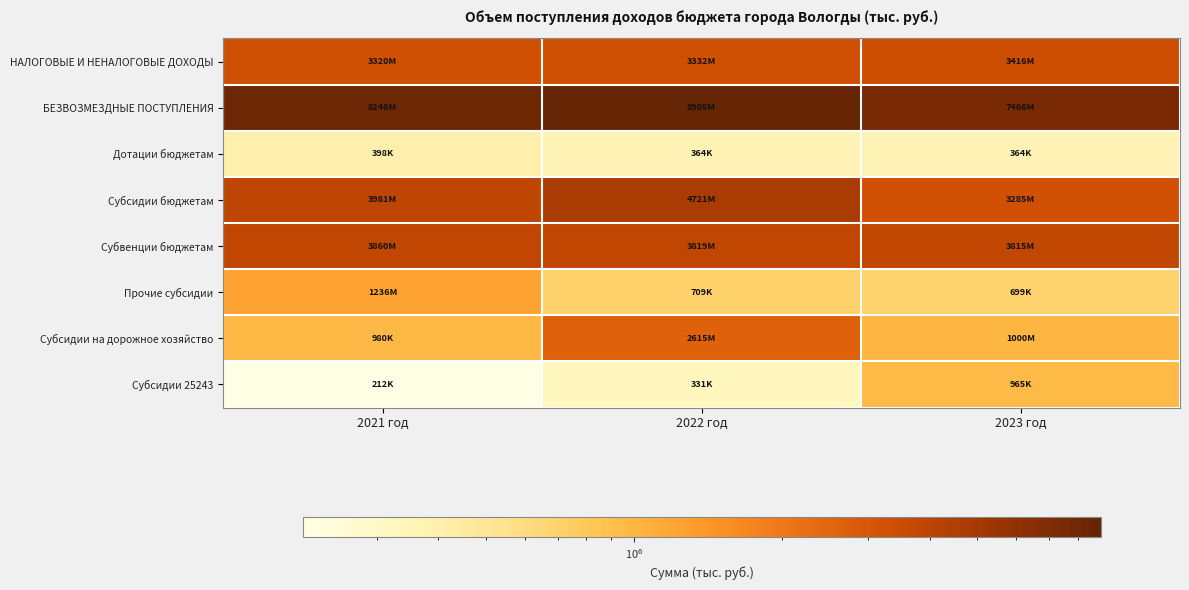

Reading left to right, list all the values displayed in this chart.

НАЛОГОВЫЕ И НЕНАЛОГОВЫЕ ДОХОДЫ: 2021 год=3319775.9	2022 год=3332203.3	2023 год=3416135.0
БЕЗВОЗМЕЗДНЫЕ ПОСТУПЛЕНИЯ: 2021 год=8246105.6	2022 год=8905351.5	2023 год=7465649.4
Дотации бюджетам: 2021 год=397957.8	2022 год=364461.1	2023 год=364461.1
Субсидии бюджетам: 2021 год=3980744.1	2022 год=4721013.1	2023 год=3285457.7
Субвенции бюджетам: 2021 год=3859650.5	2022 год=3819297.3	2023 год=3815150.6
Прочие субсидии: 2021 год=1236095.8	2022 год=708862.5	2023 год=699372.5
Субсидии на дорожное хозяйство: 2021 год=980082.6	2022 год=2614722.2	2023 год=1000000.0
Субсидии 25243: 2021 год=212077.4	2022 год=330627.1	2023 год=965008.3